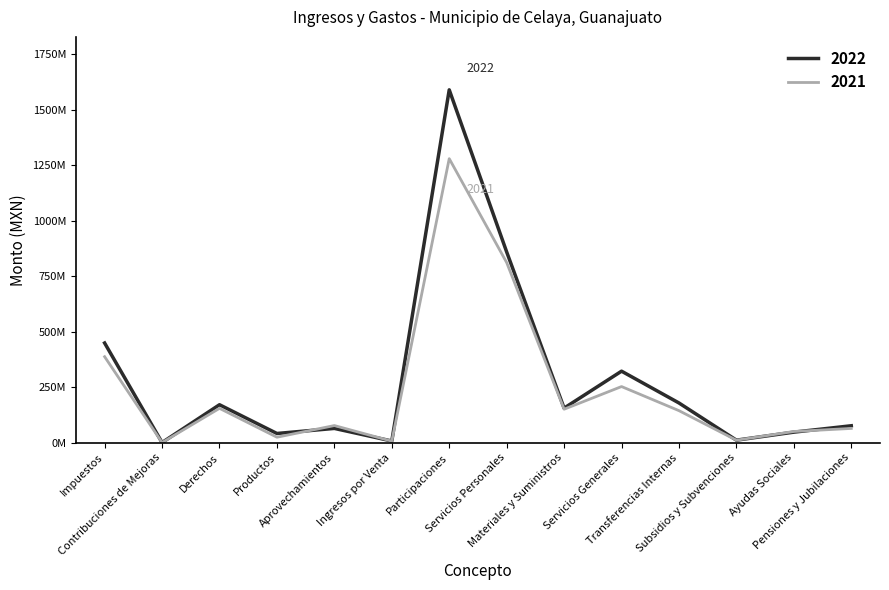

Is this an area chart (filled region under the line)?

No